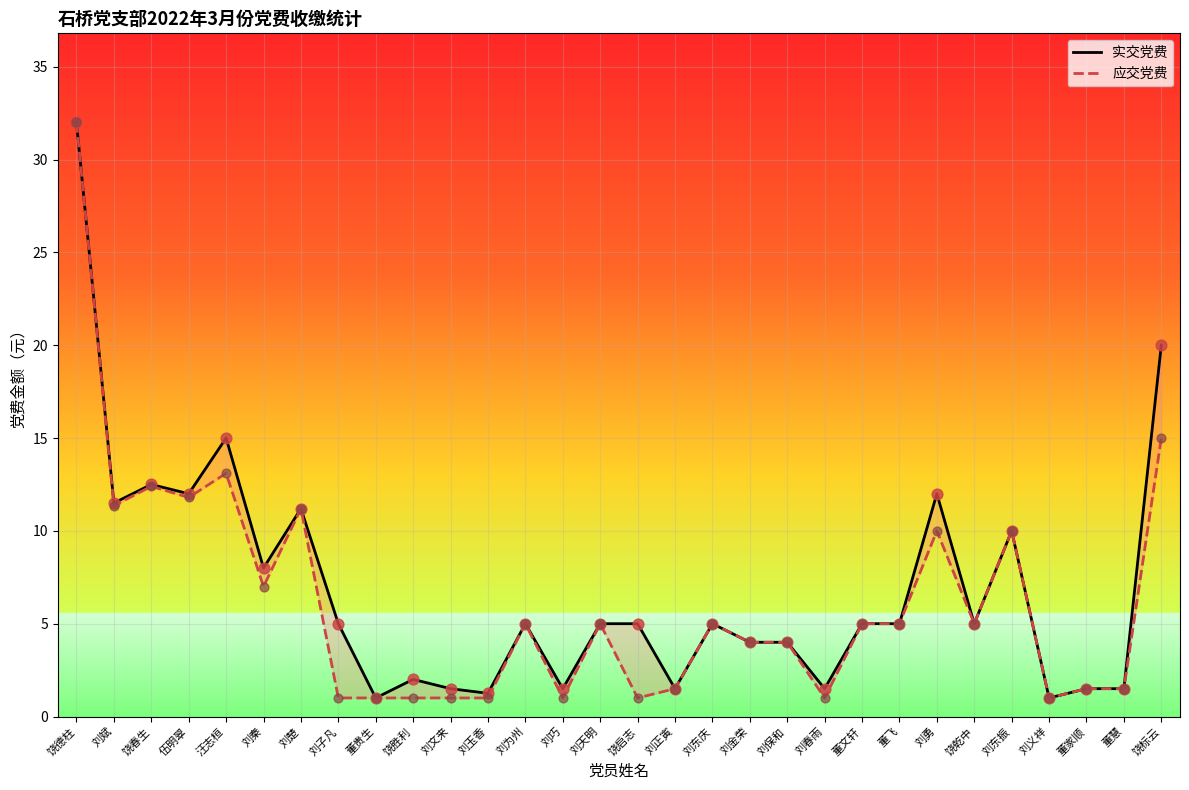

What are all the series names shown in the legend?

实交党费, 应交党费